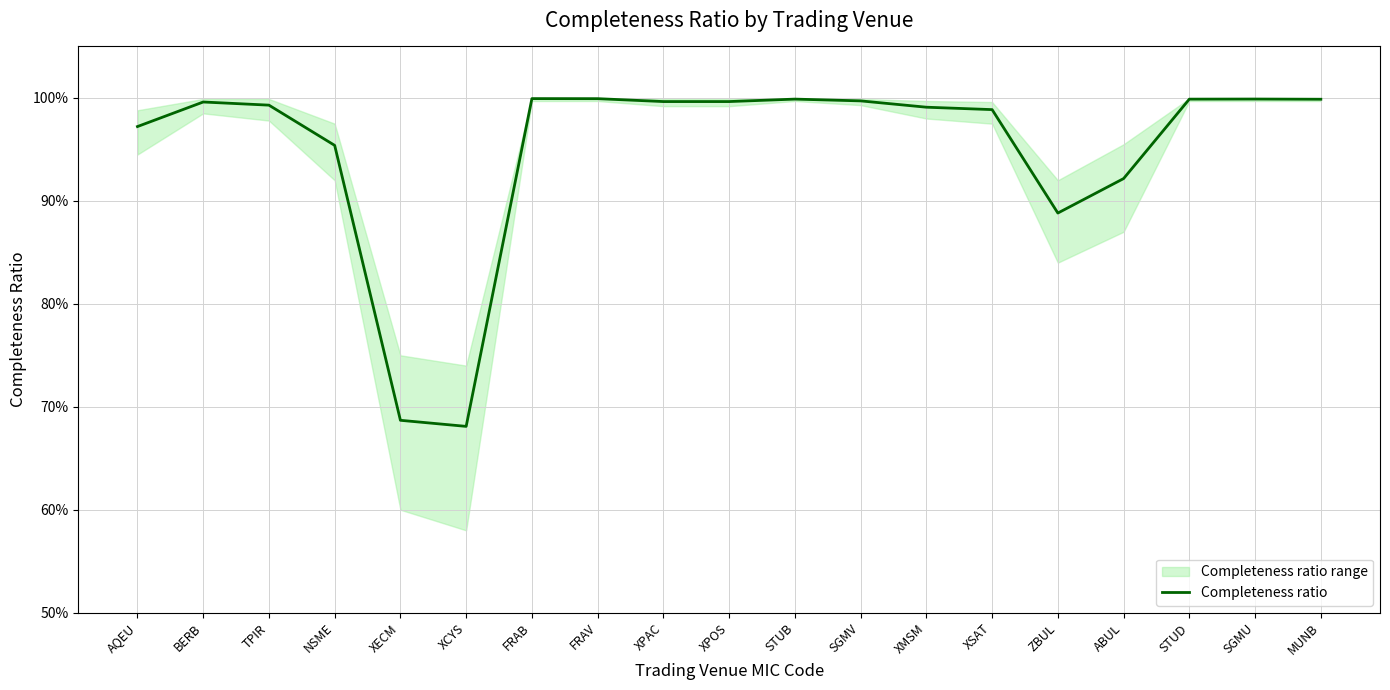

At which category does the data reach its first local valley?

XCYS